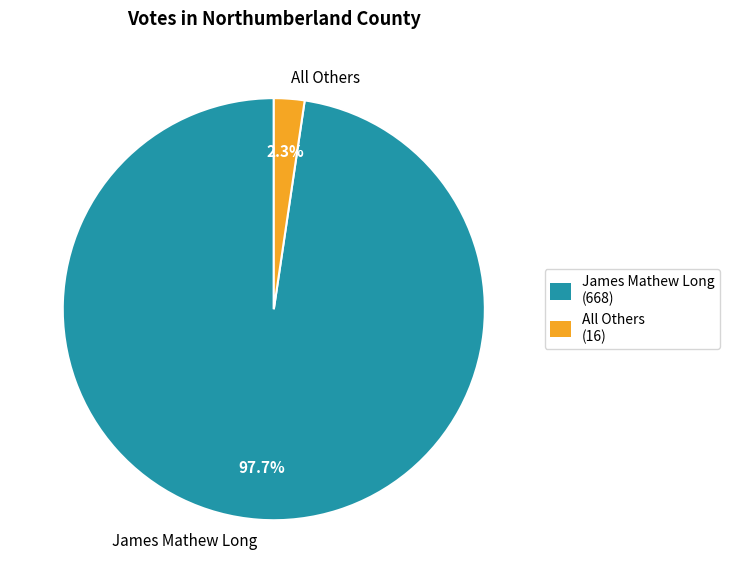

To the nearest percent, what is the difference between the All Others and James Mathew Long slice percentages?

95%